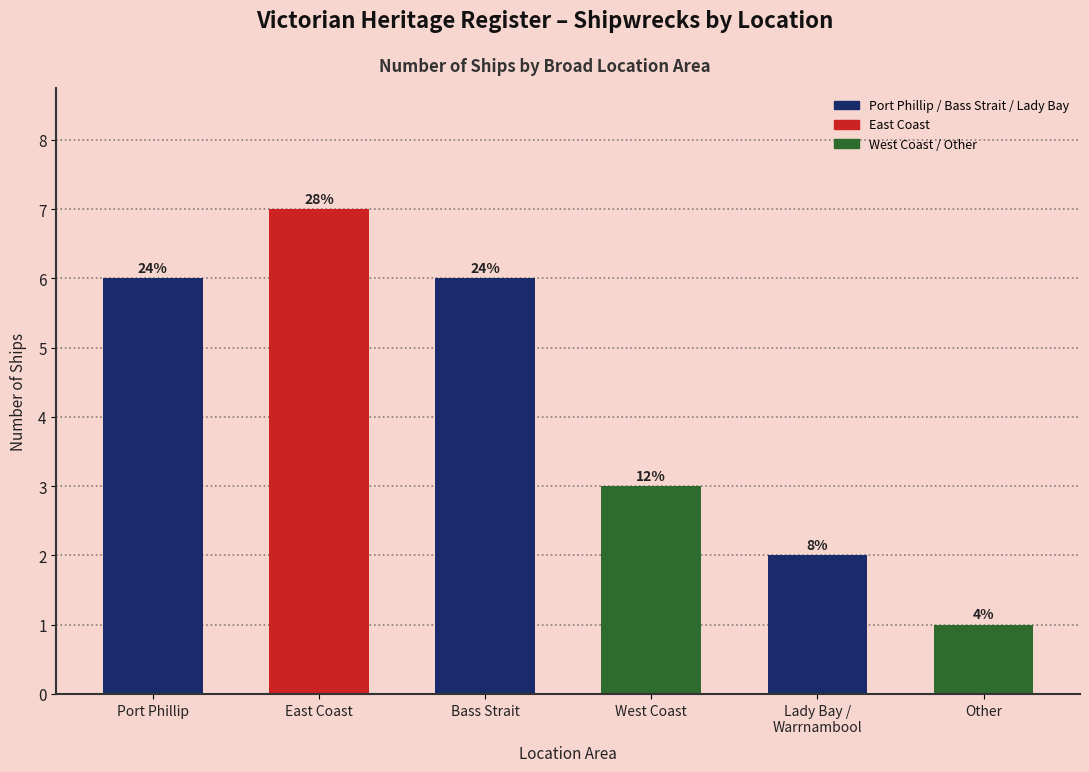

Reading left to right, extract all data points from this chart.

Port Phillip=6	East Coast=7	Bass Strait=6	West Coast=3	Lady Bay / Warrnambool=2	Other=1